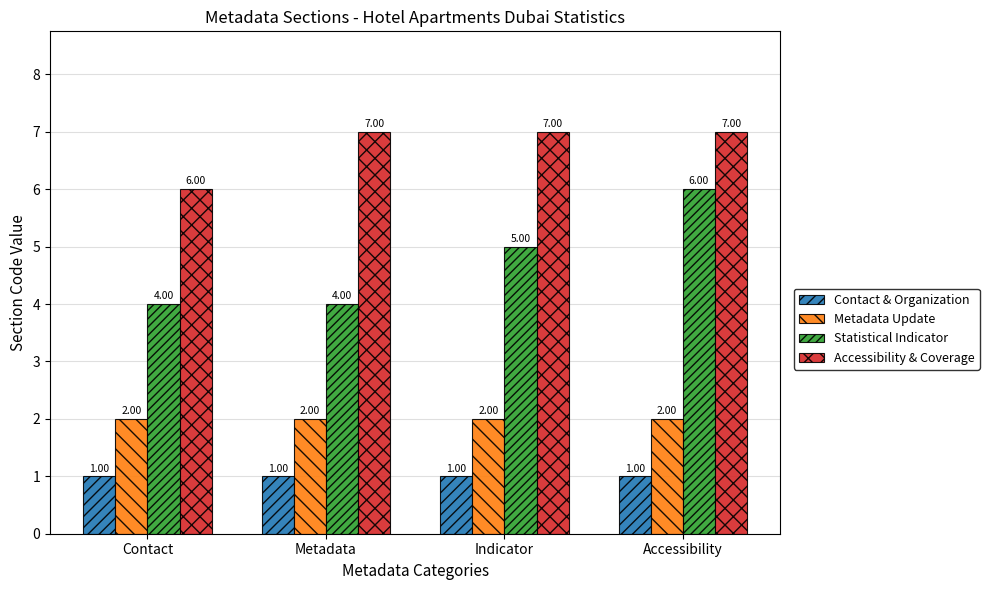

At which category is the sum across all series the highest?

Accessibility